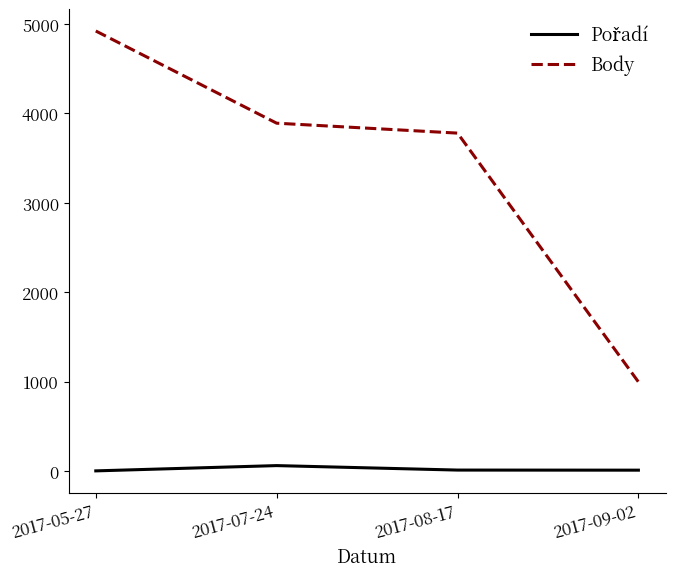

At which label is Body closest to 2959?

2017-08-17